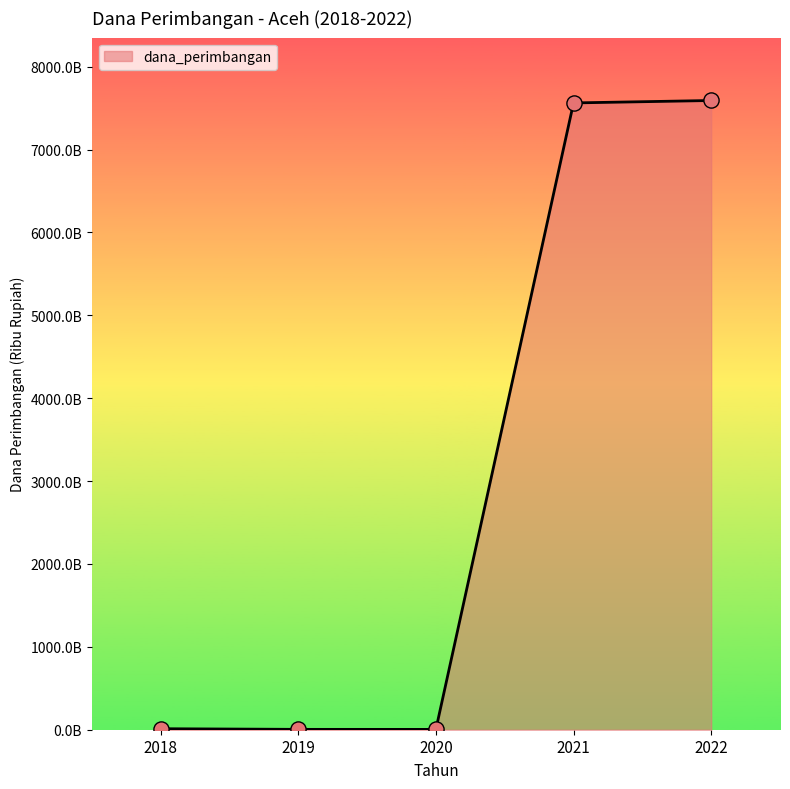

What is the change in value from 2019 to 2020?

-297139439.9